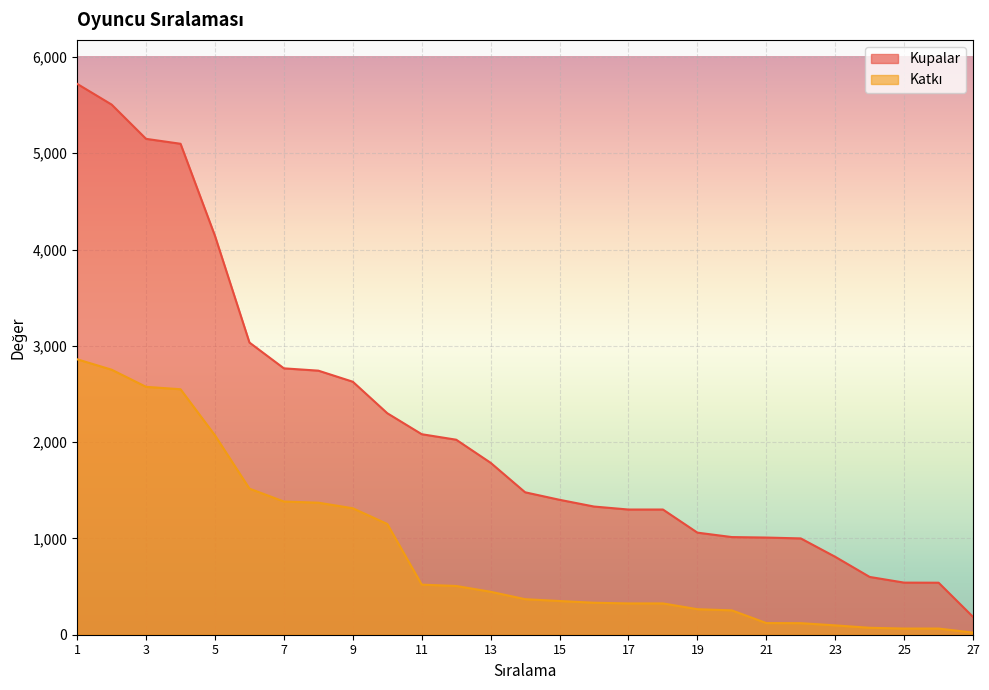

Where is Kupalar nearest to the value 2952?

6